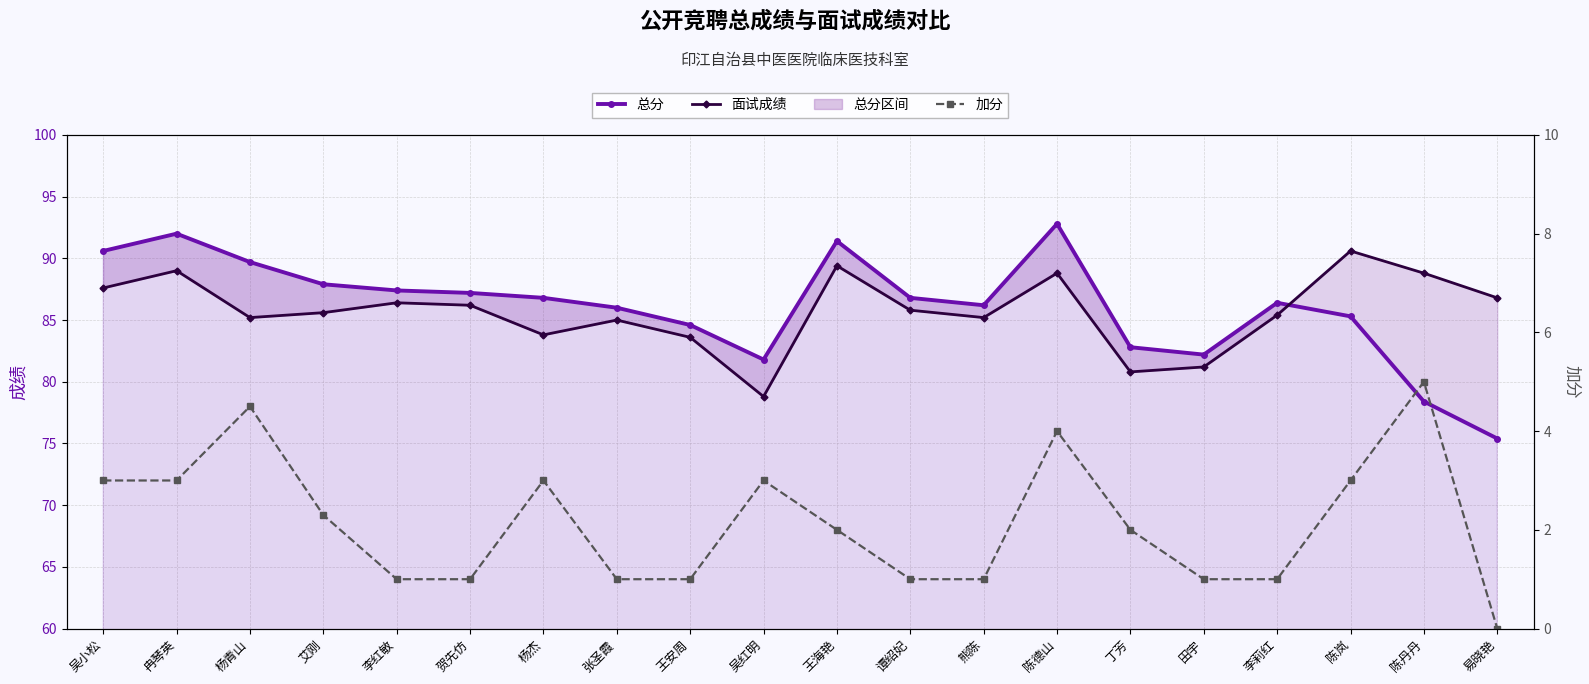

Is it true that 面试成绩 equals 85.8 at 谭绍妃?

True